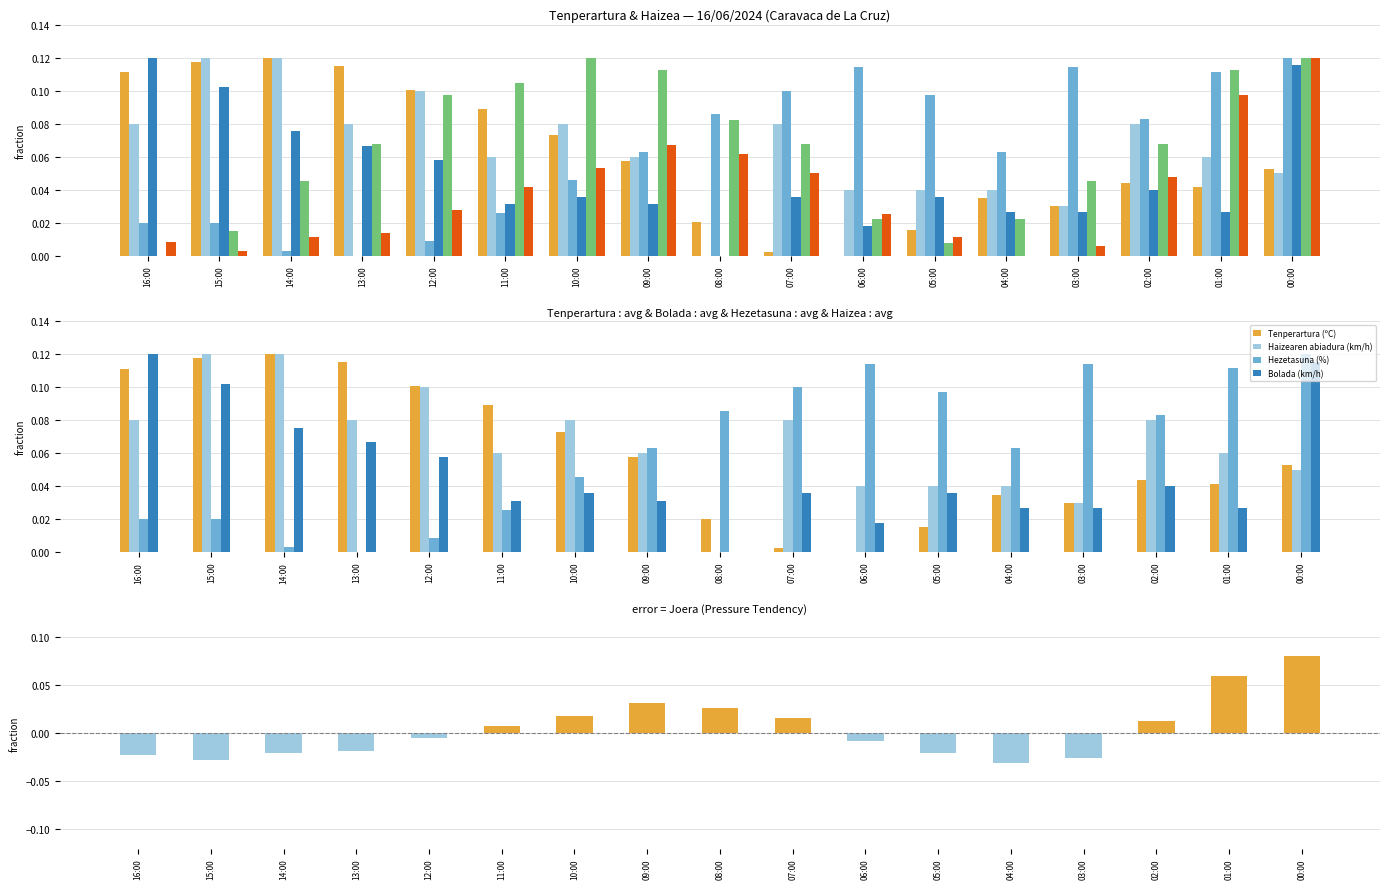

What position from the right is 10:00?

11